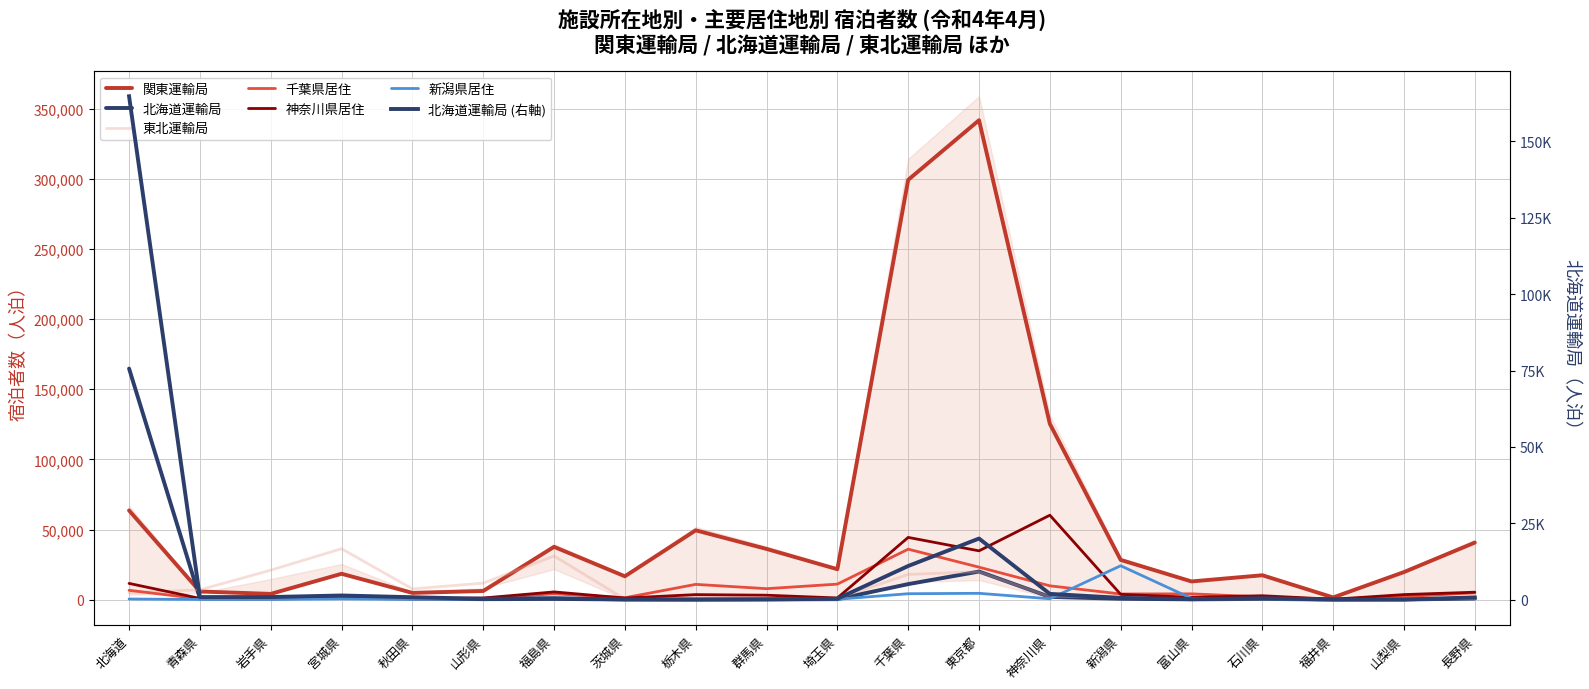

Which label corresponds to the smallest value in the chart?

福井県